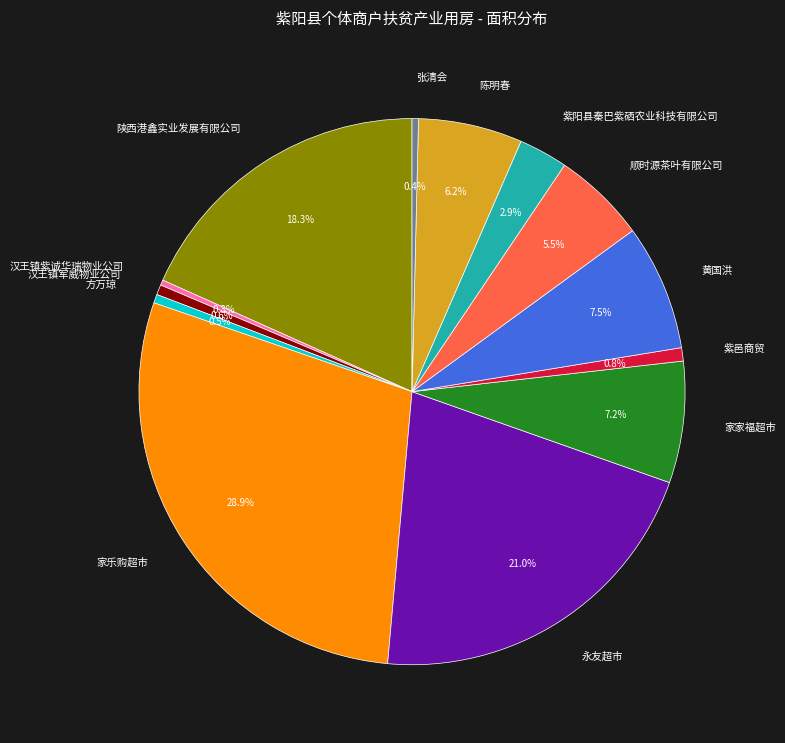

How many segments does this pie chart have?

13